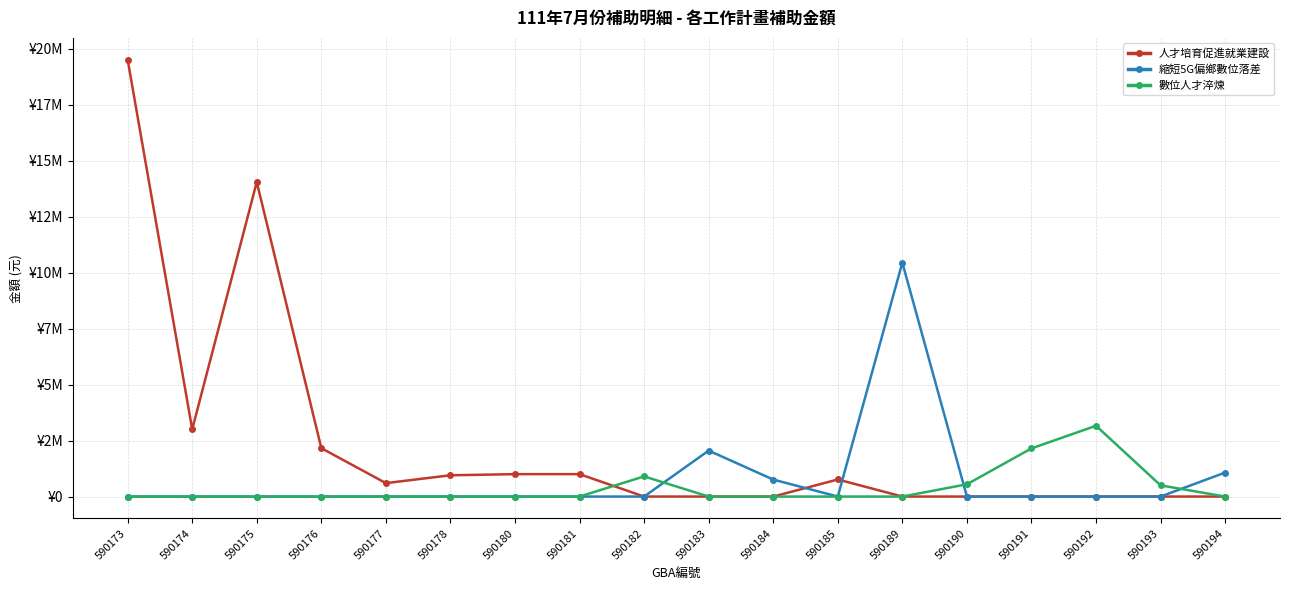

How many intersections are there between 人才培育促進就業建設 and 數位人才淬煉?

1